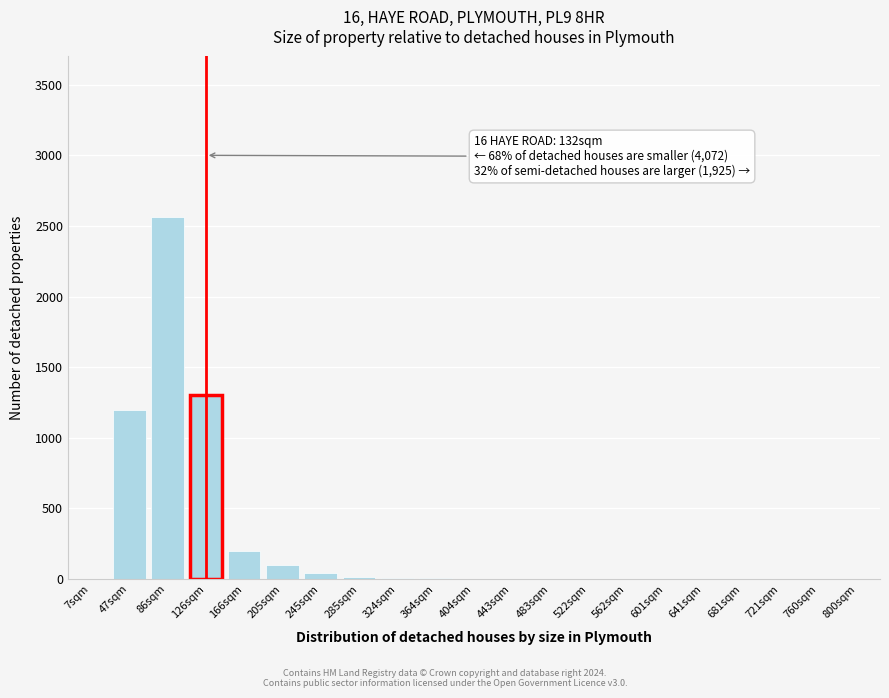

The value at 47sqm is 1200. True or false?

True